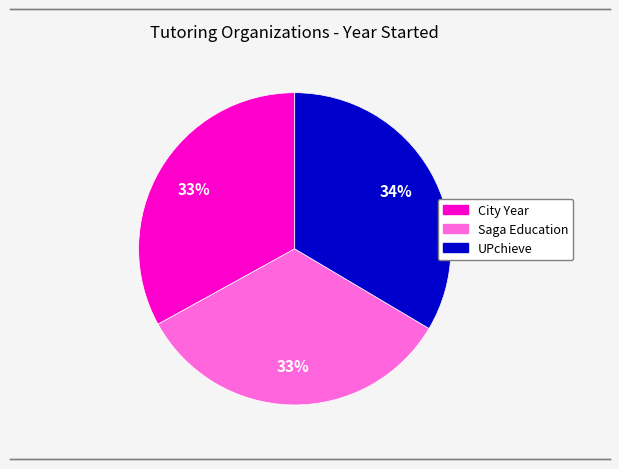

Is the sum of City Year and Saga Education greater than half?

Yes